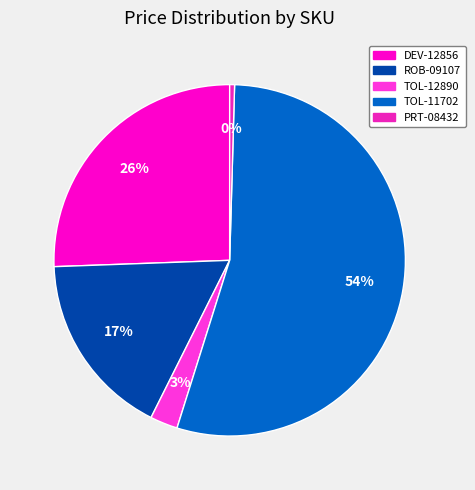

Do TOL-11702 and PRT-08432 together represent more than half of the pie?

Yes